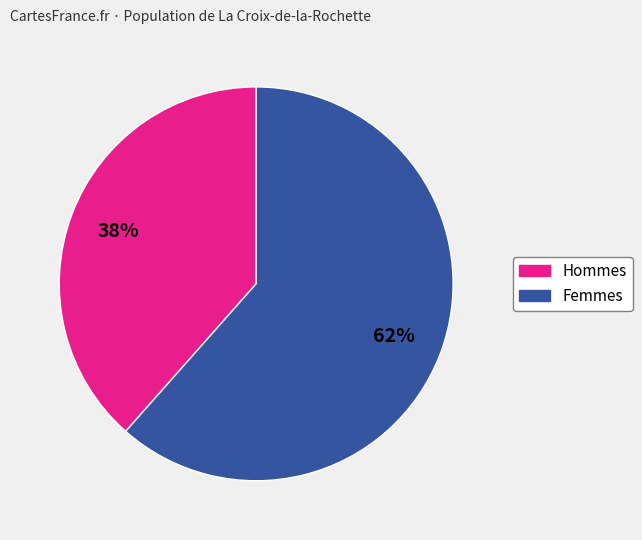

To the nearest percent, what is the average slice percentage?

50%